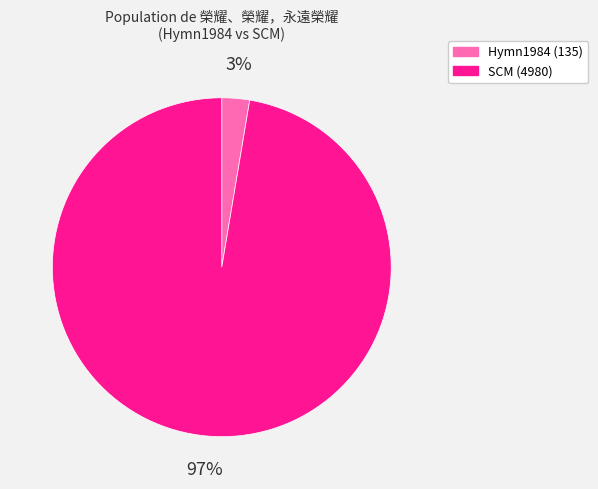

Which category has the biggest portion of the pie?

SCM (4980)